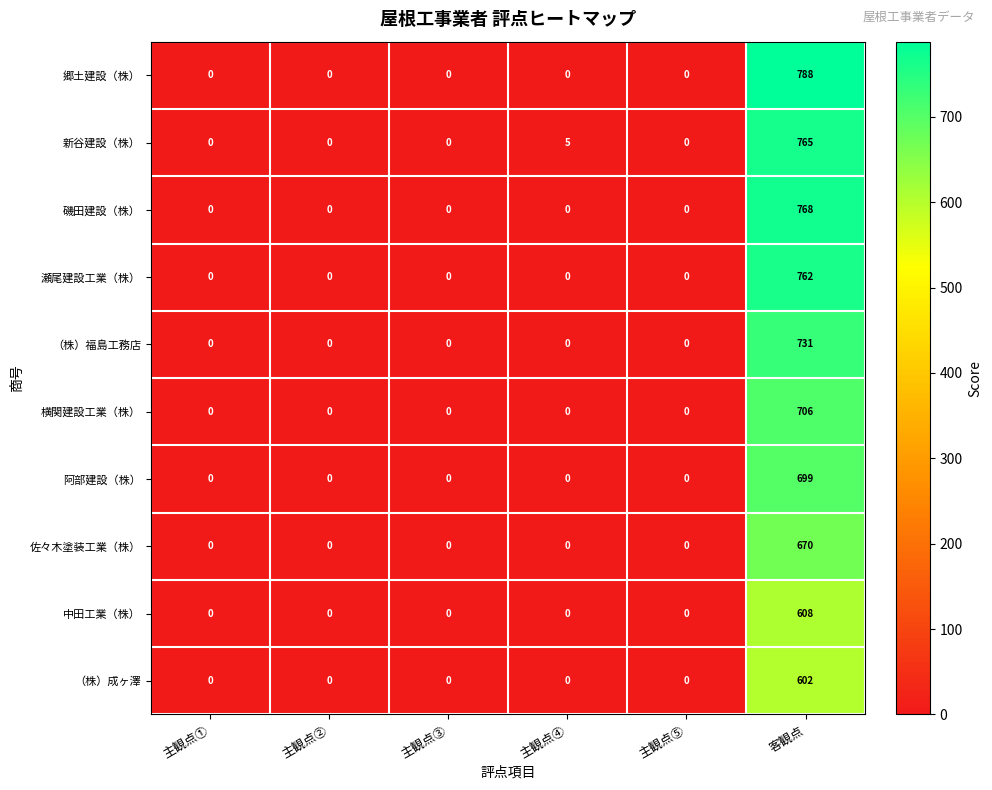

What is the difference between the maximum and minimum values in the 新谷建設（株） series?

765